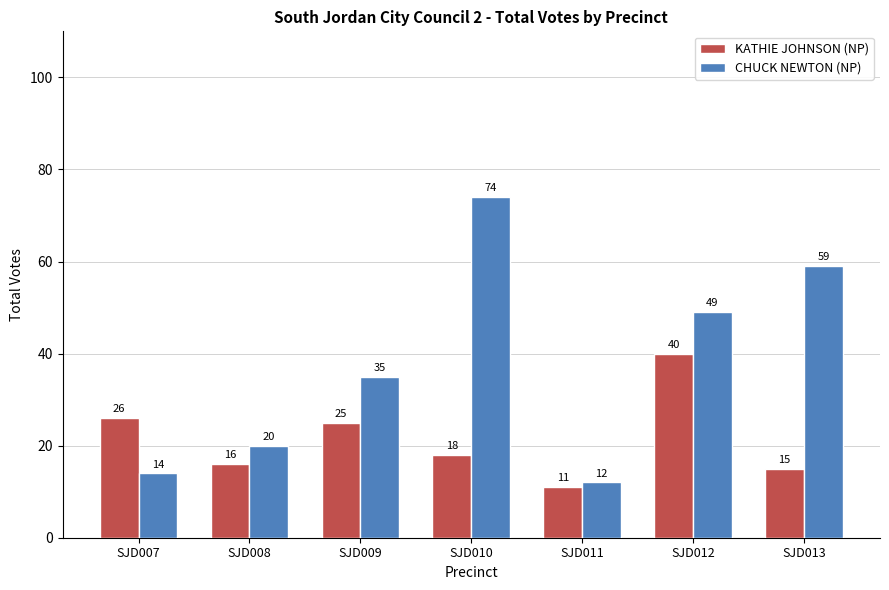

Where does the KATHIE JOHNSON (NP) series first go above 18?

SJD007